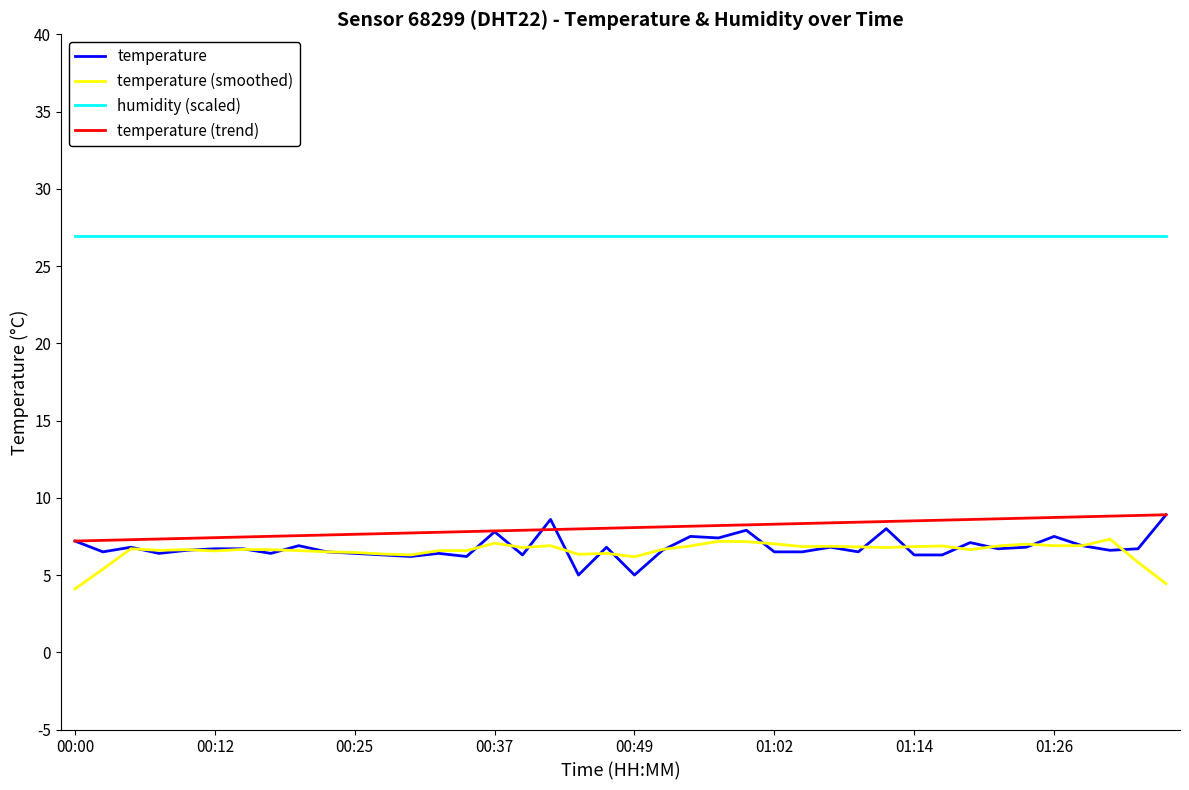

What is the average value of the temperature (trend) series?

8.1